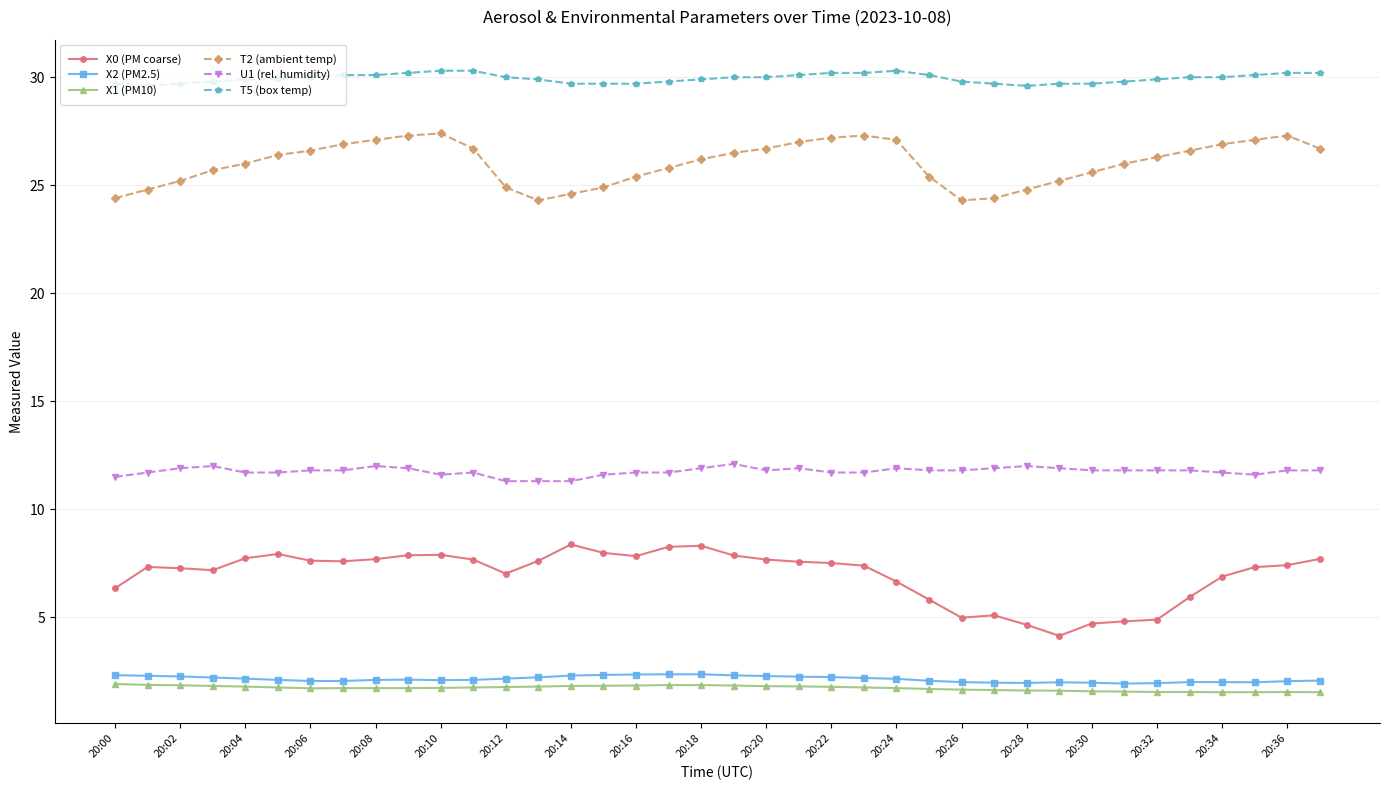

Which series has the largest total across all categories?

T5 (box temp)